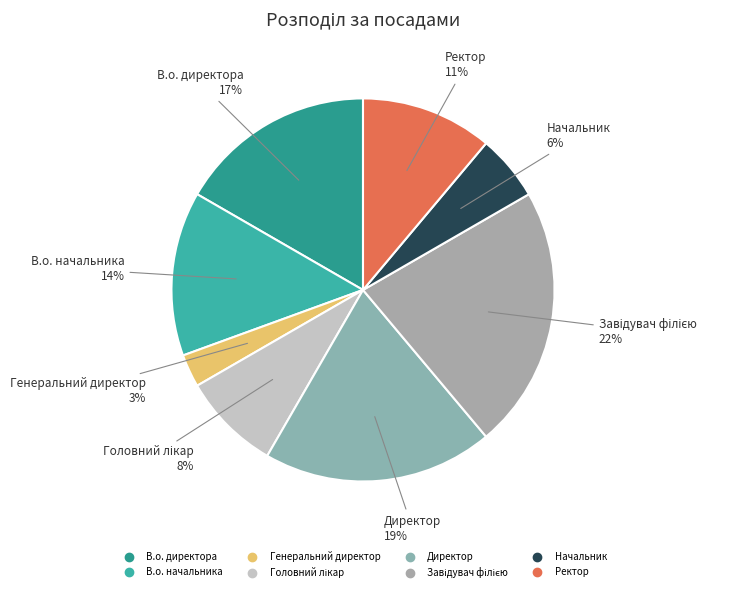

To the nearest percent, what percentage of the pie is Директор?

19%